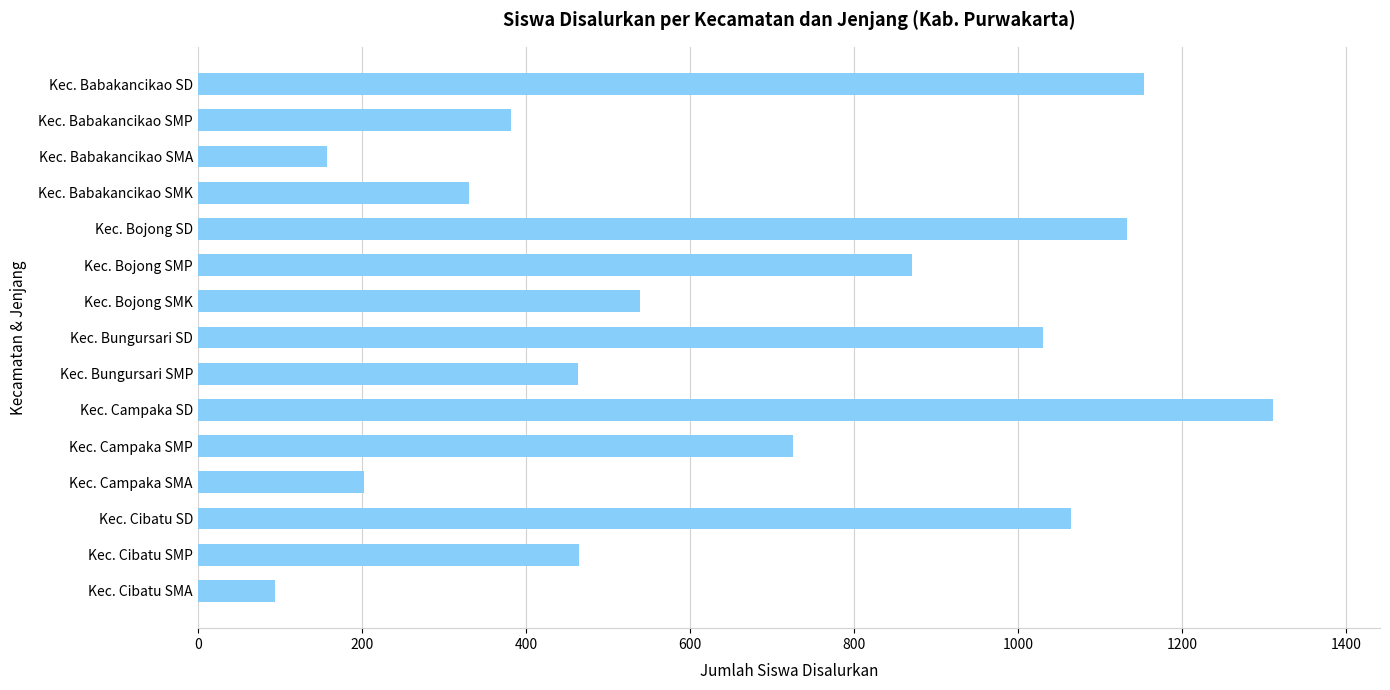

What is the difference between the maximum and minimum values?

1216